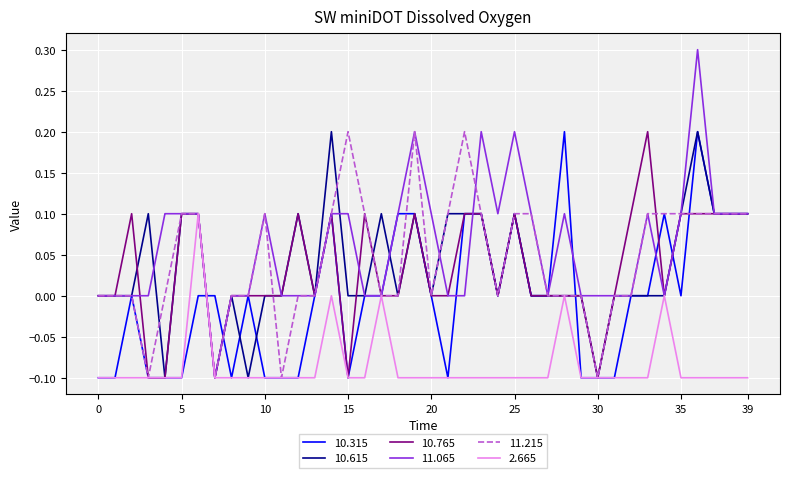

What is the greatest value displayed?

0.3